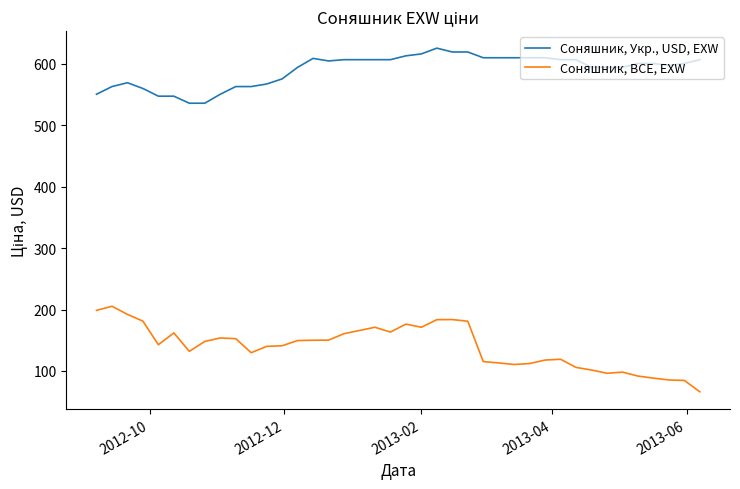

What is the minimum value shown in the chart?

66.1